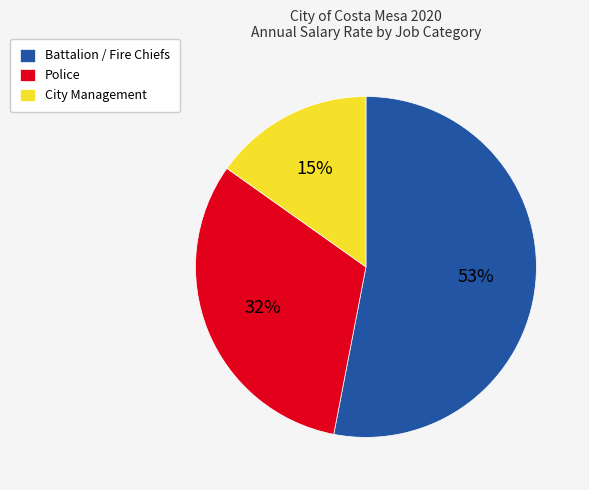

What is the largest slice in the pie chart?

Battalion / Fire Chiefs